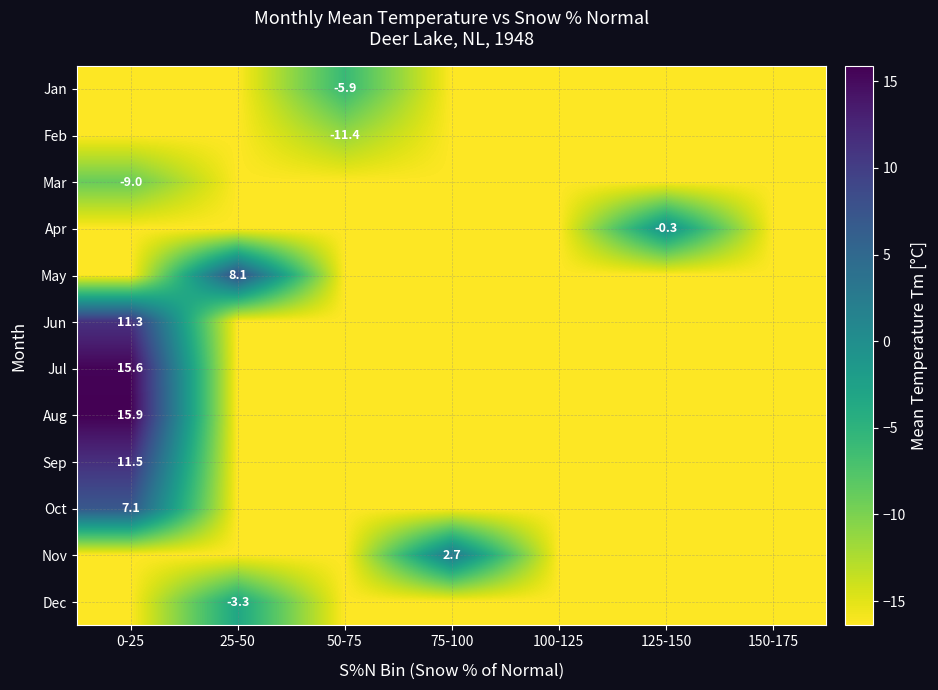

True or false: Aug has a value of 7.8 at 0-25.

False